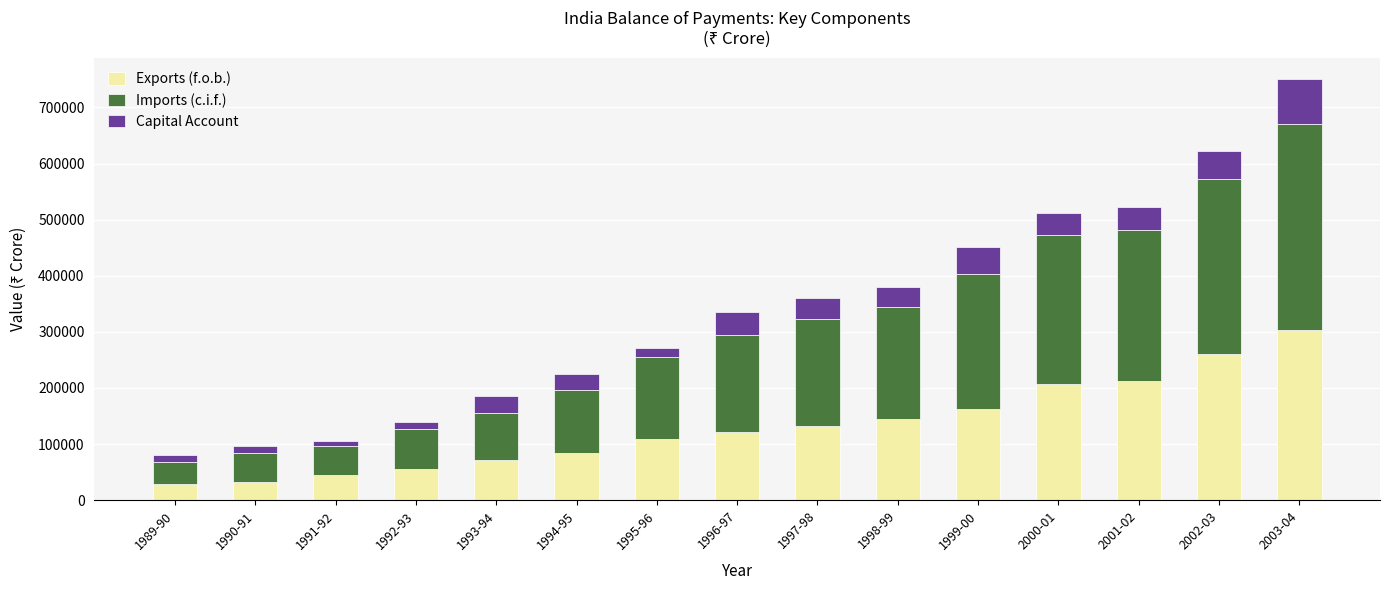

At which category is the sum across all series the highest?

2003-04